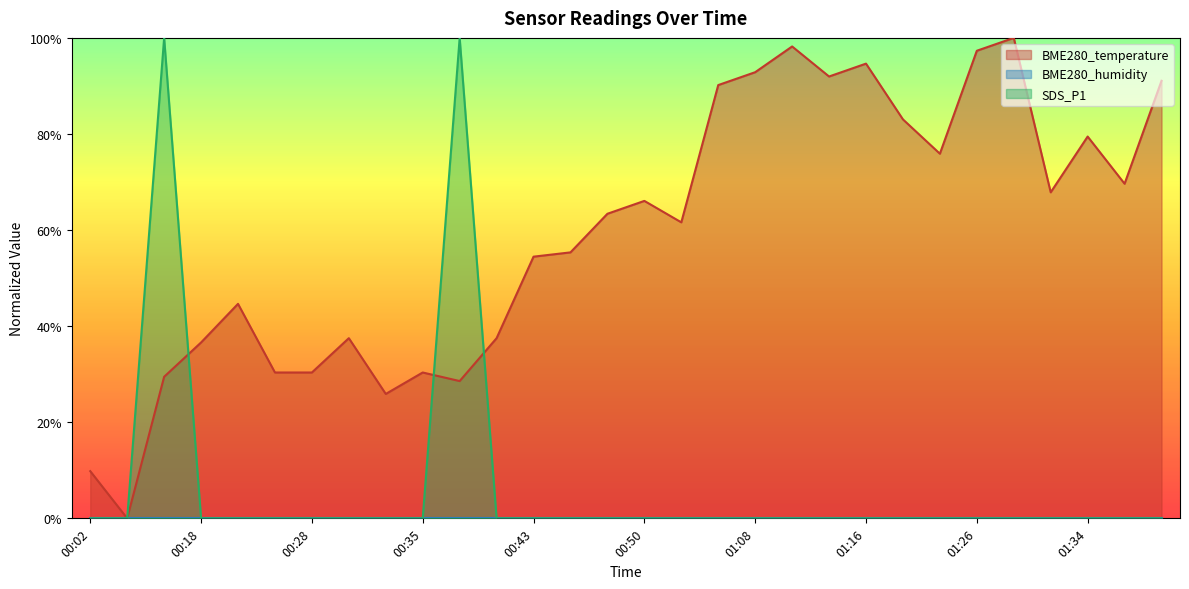

What is the total value across all series at 01:11?

98.2